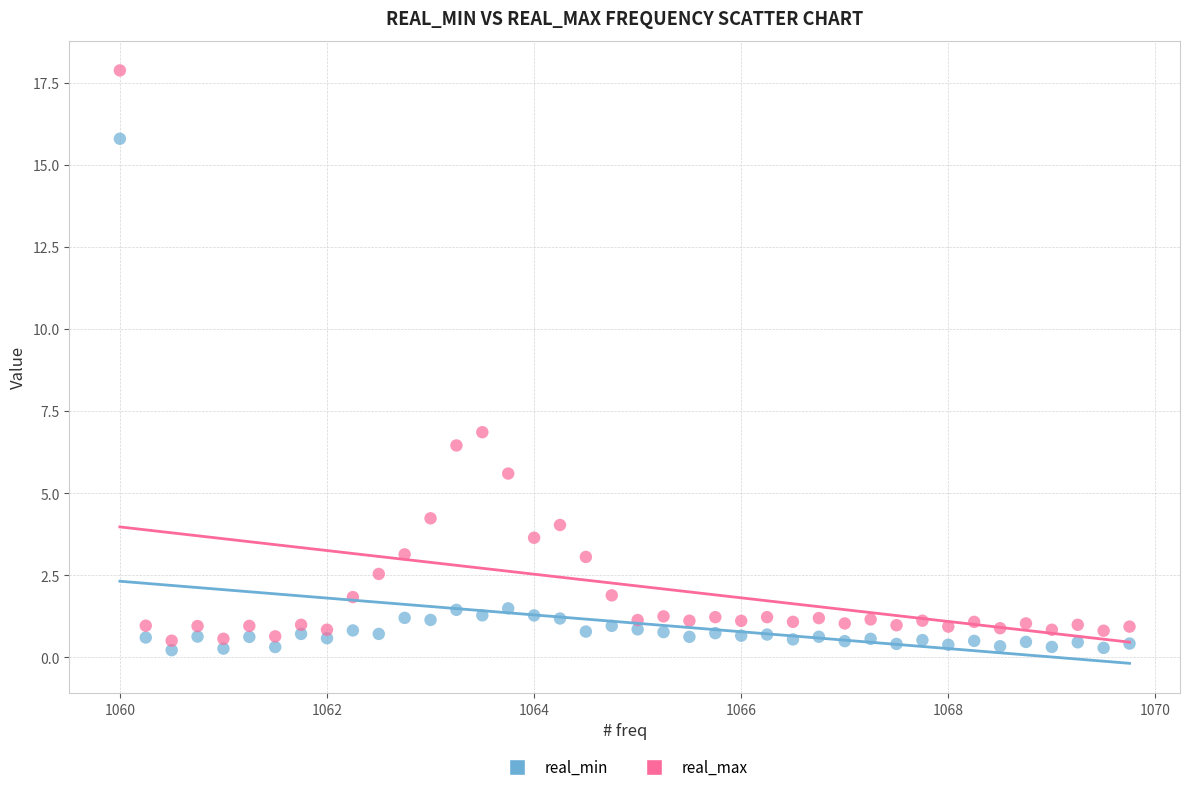

Across all data points, what is the range of Y values (max minus min)?

17.7